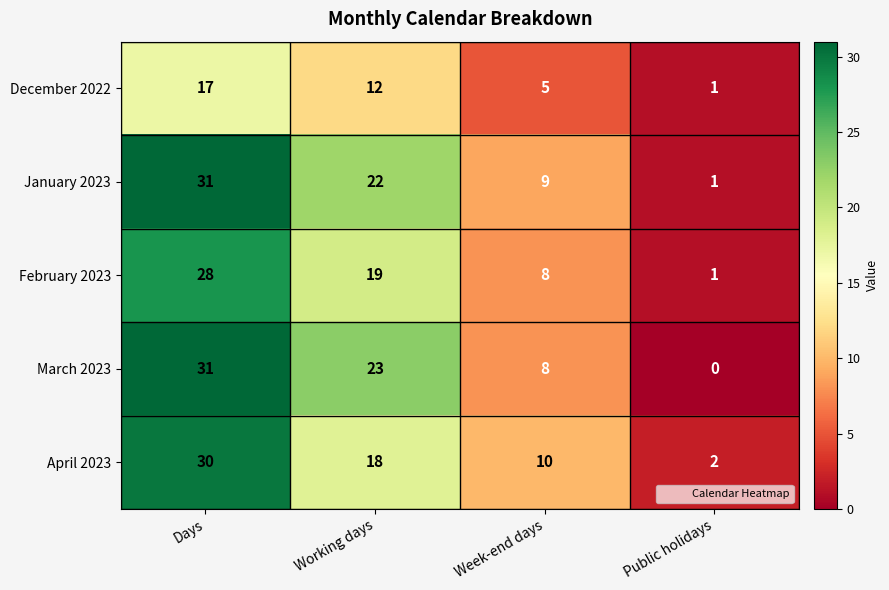

Which series has the largest range (max minus min)?

March 2023